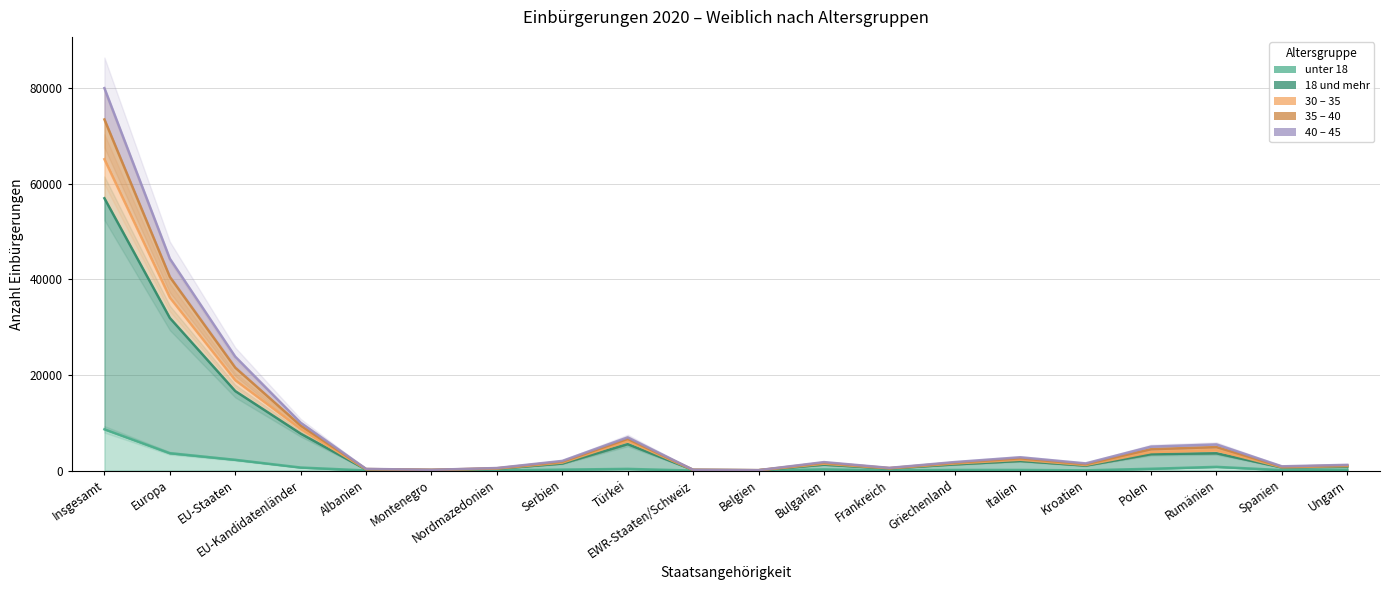

At which category is the sum across all series the highest?

Insgesamt